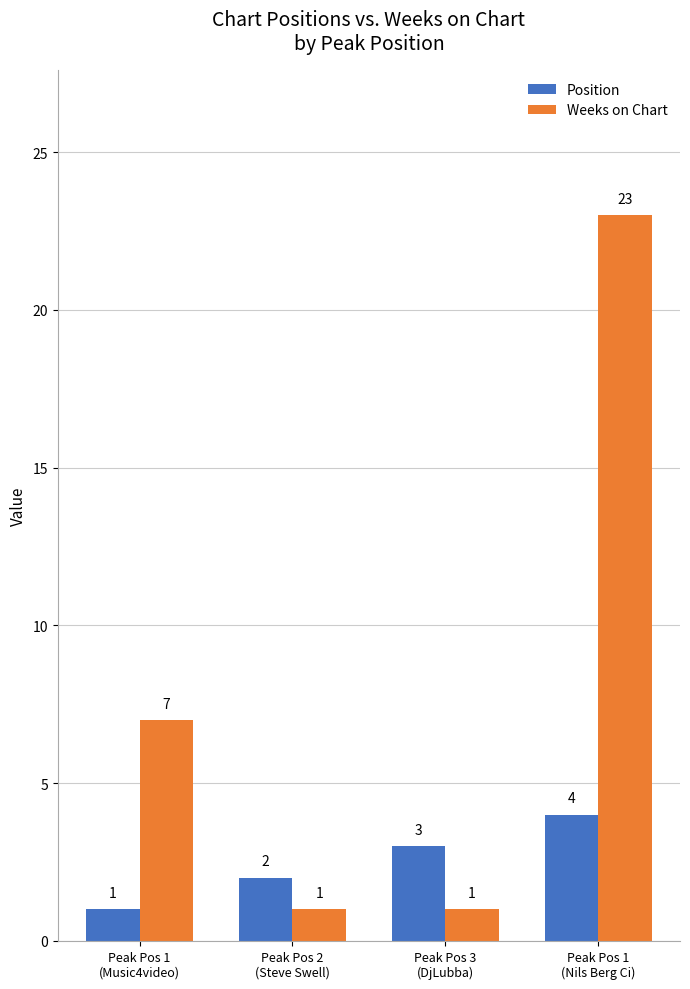

What is the maximum value for Position?

4